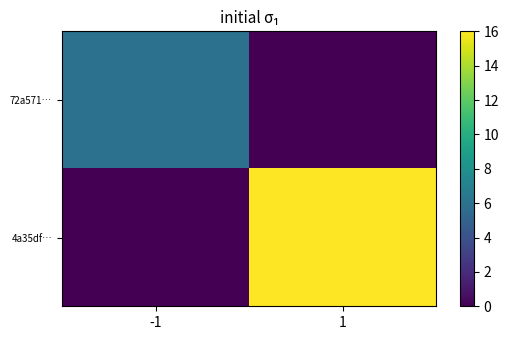

At which category is the sum across all series the highest?

1